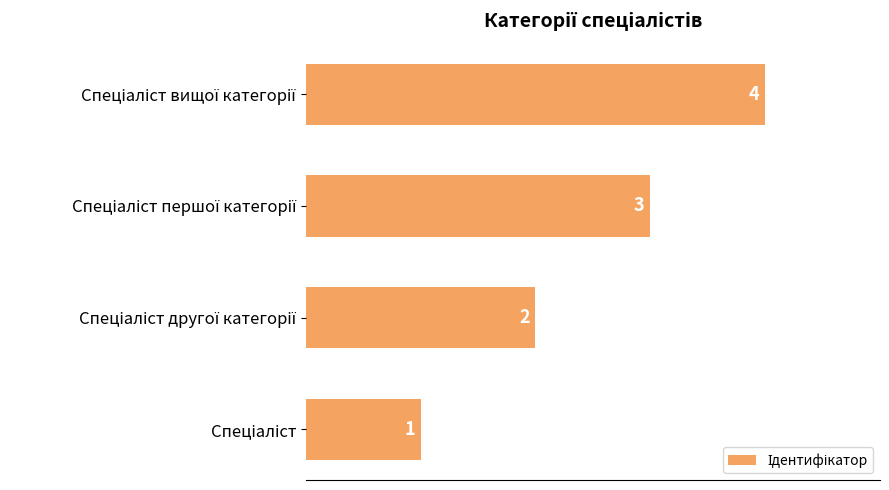

Count the values in the range 2 to 4.

3